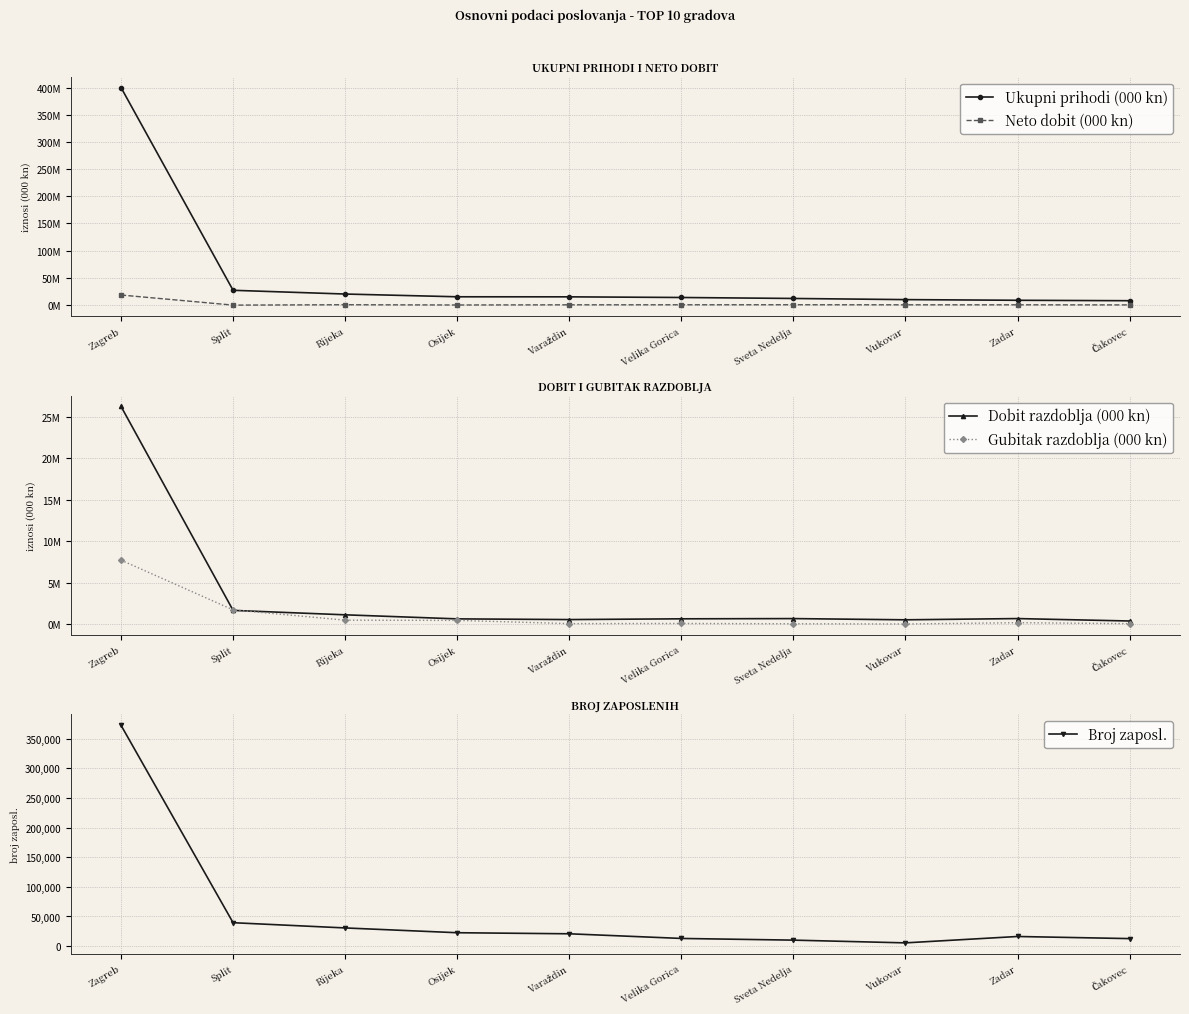

What are all the series names shown in the legend?

Ukupni prihodi (000 kn), Neto dobit (000 kn), Dobit razdoblja (000 kn), Gubitak razdoblja (000 kn), Broj zaposl.